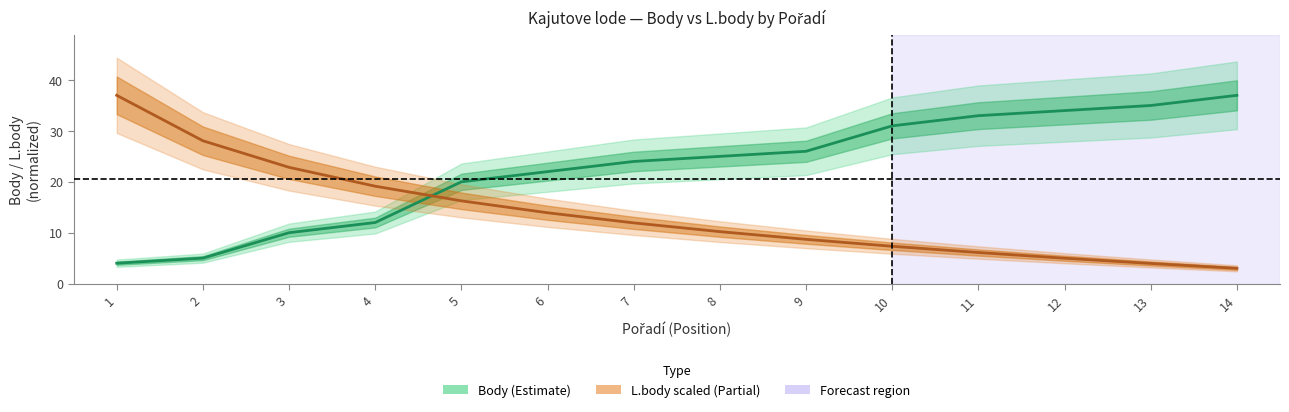

What is the value of the Body point at the 3rd from the left?

10.0